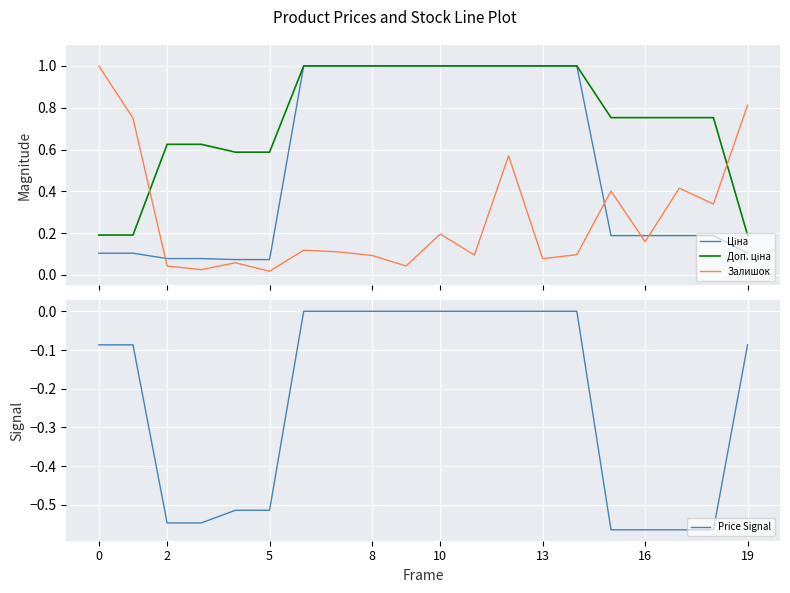

What is the value of the Price Signal point at the 18th from the left?

-0.6